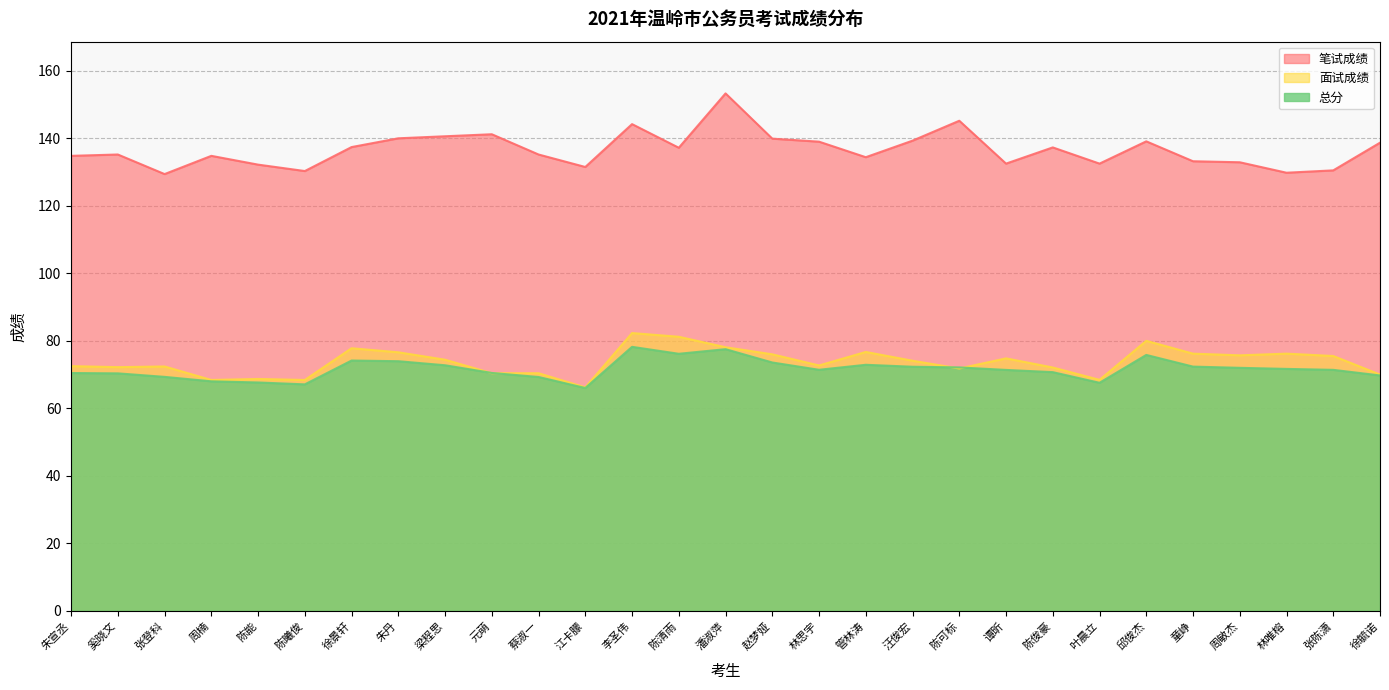

Is the value of 面试成绩 at 谭昕 greater than the value of 总分 at 蔡淑一?

Yes